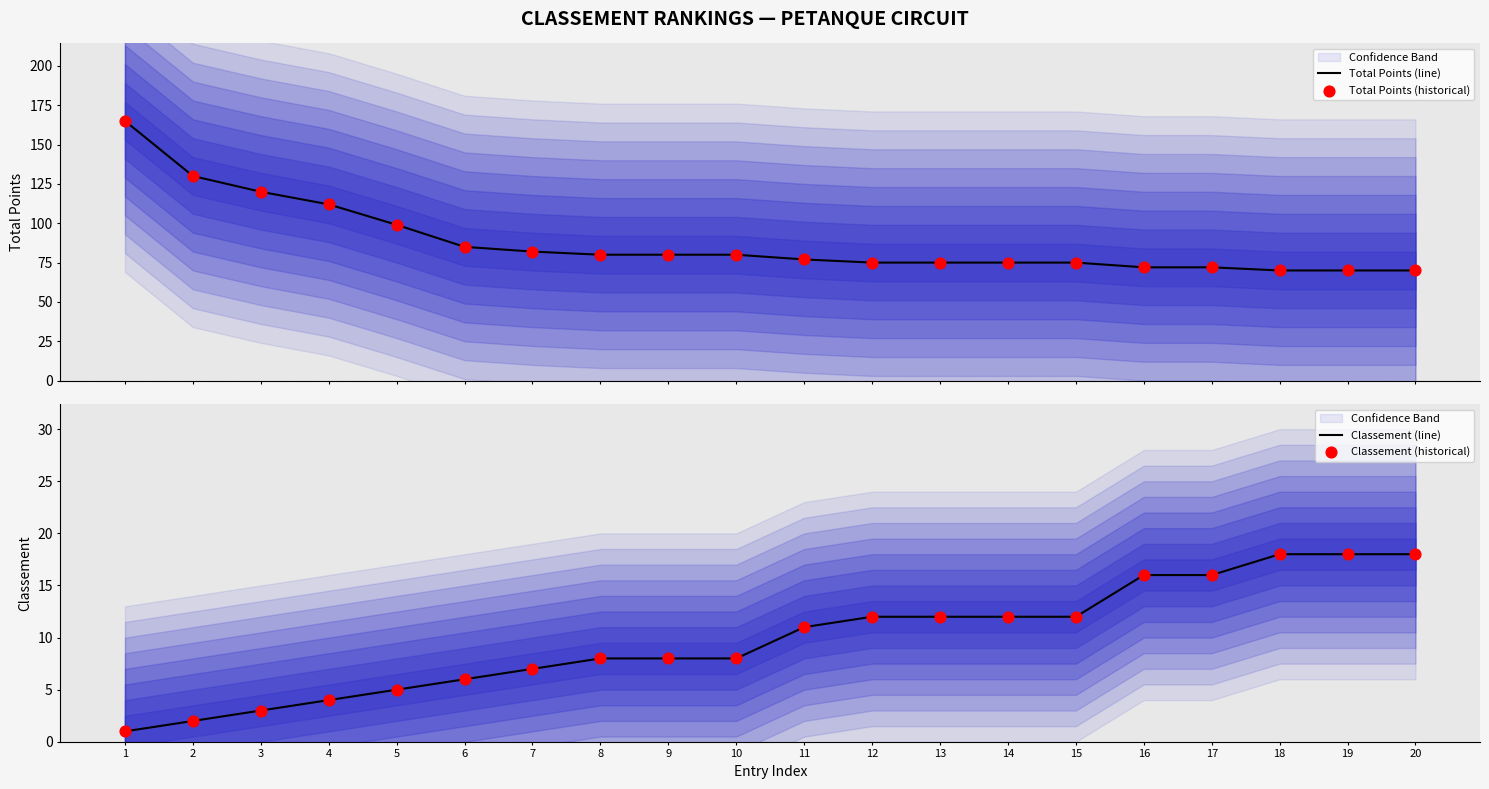

What are all the series names shown in the legend?

Total Points (line), Total Points (historical), Classement (line), Classement (historical)